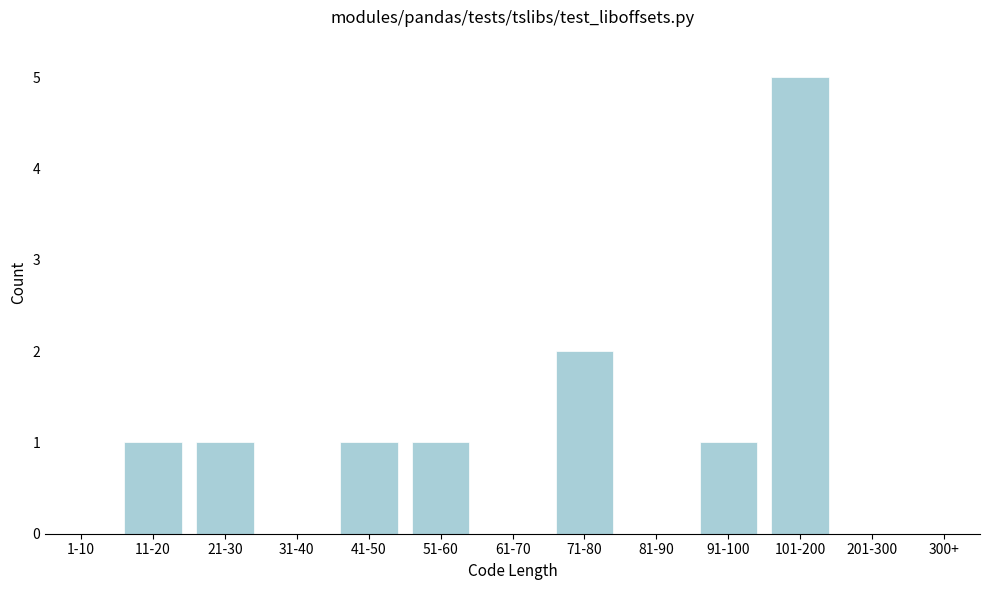

Reading right to left, what are all the values shown in this chart?

300+=0	201-300=0	101-200=5	91-100=1	81-90=0	71-80=2	61-70=0	51-60=1	41-50=1	31-40=0	21-30=1	11-20=1	1-10=0